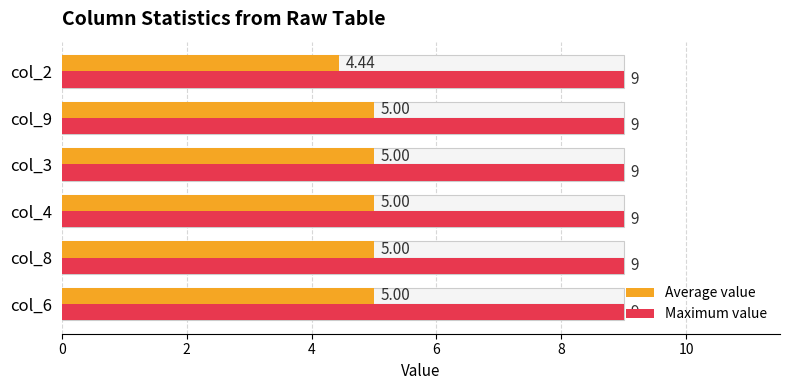

Between 6 and 10, which series saw the biggest shift?

Average value